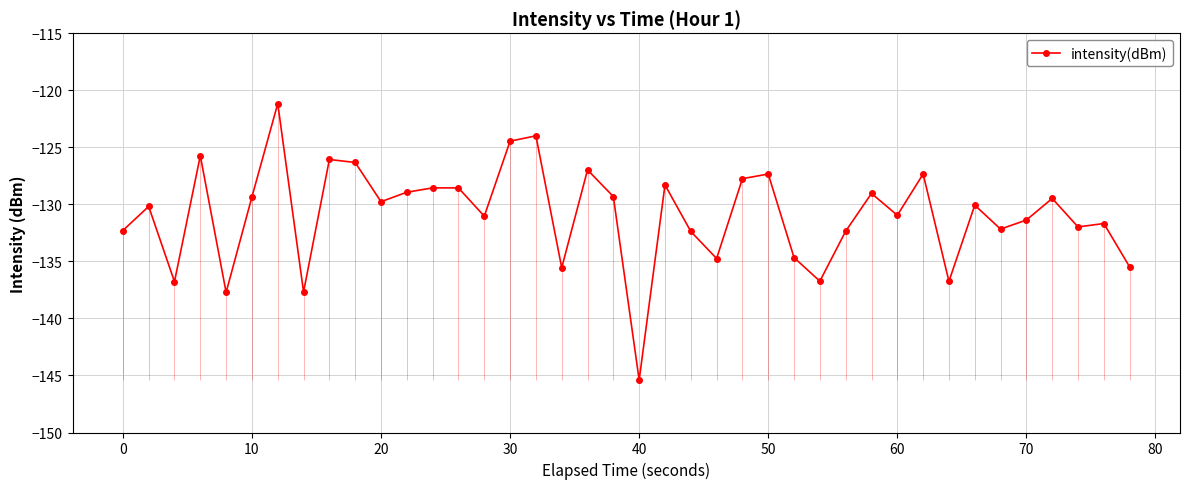

What is the highest value of the intensity(dBm) series?

-121.2